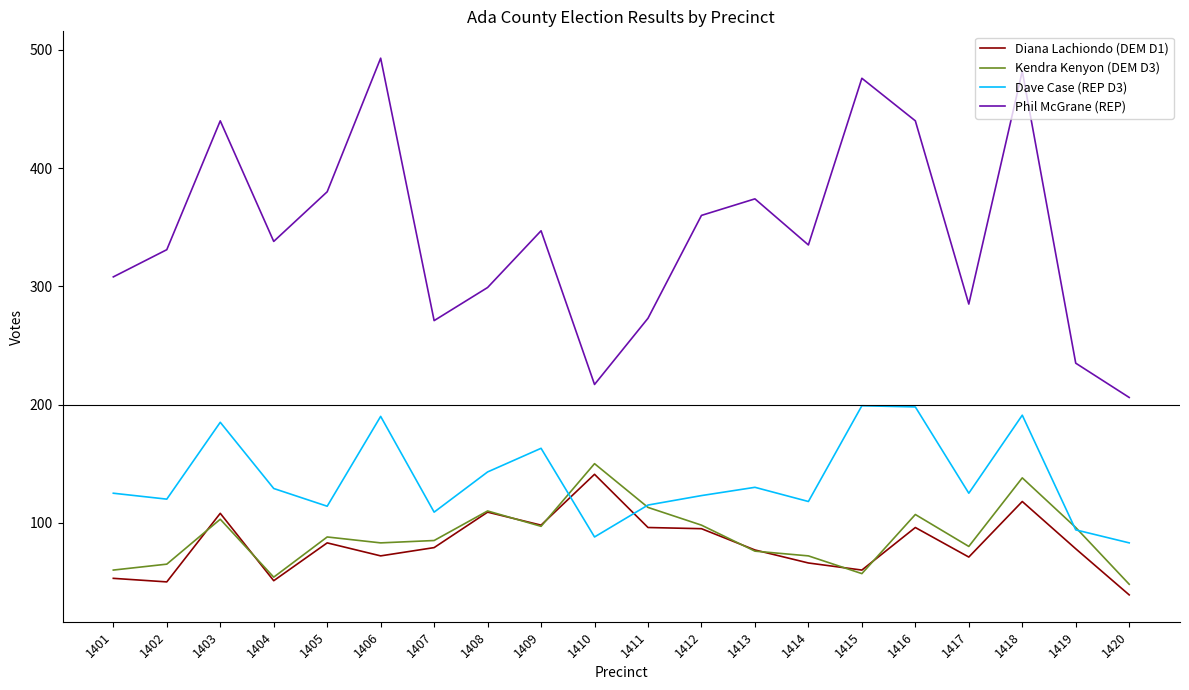

Which series has the largest total across all categories?

Phil McGrane (REP)